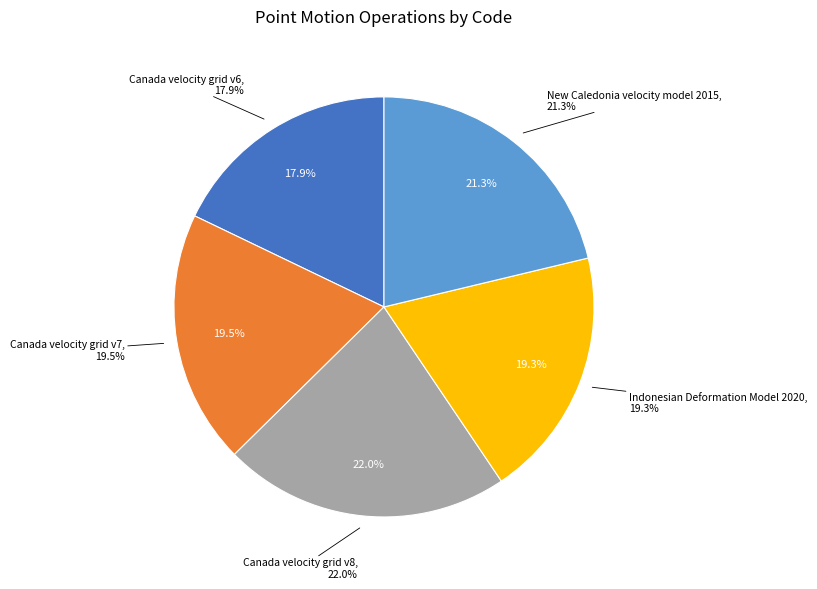

Approximately how many times larger is the value at Indonesian Deformation Model 2020 compared to Canada velocity grid v7?

1.0